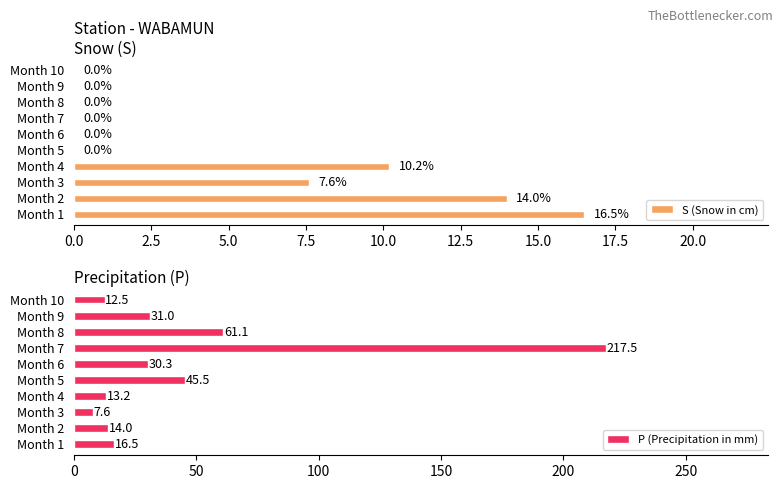

True or false: P (Precipitation in mm) has a value of 217.5 at Month 7.

True